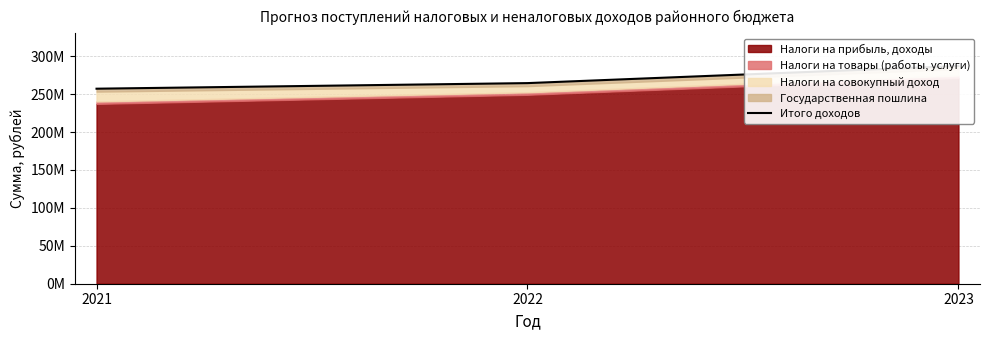

What is the ratio of the value at 2022 to the value at 2021?

1.0